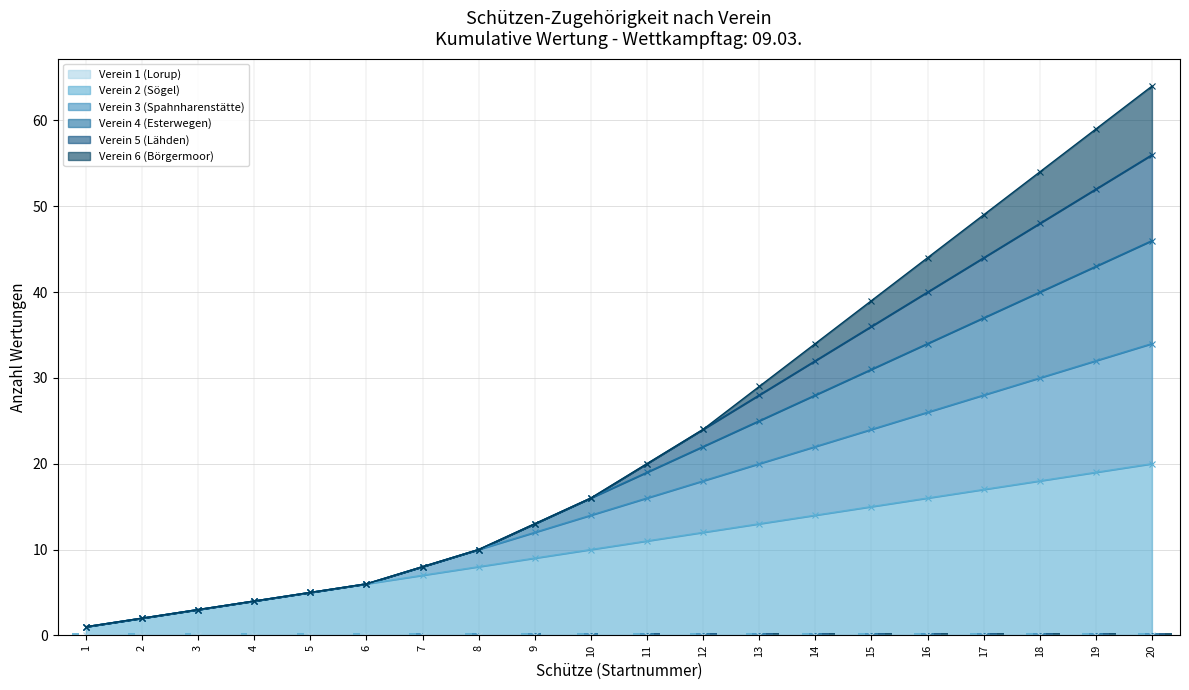

The value of Verein 2 (Sögel) at 8 is 14. True or false?

False